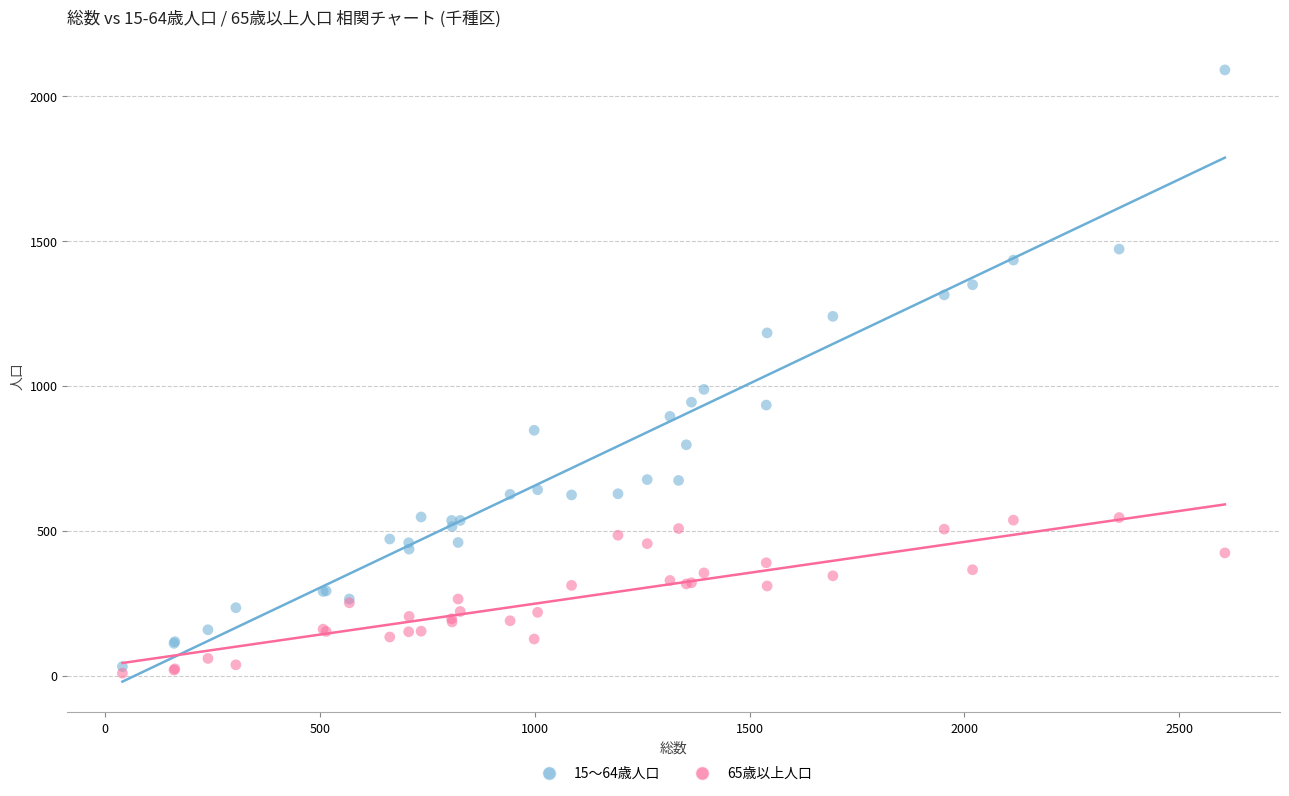

Across all series, what Y value is closest to 1048?

987